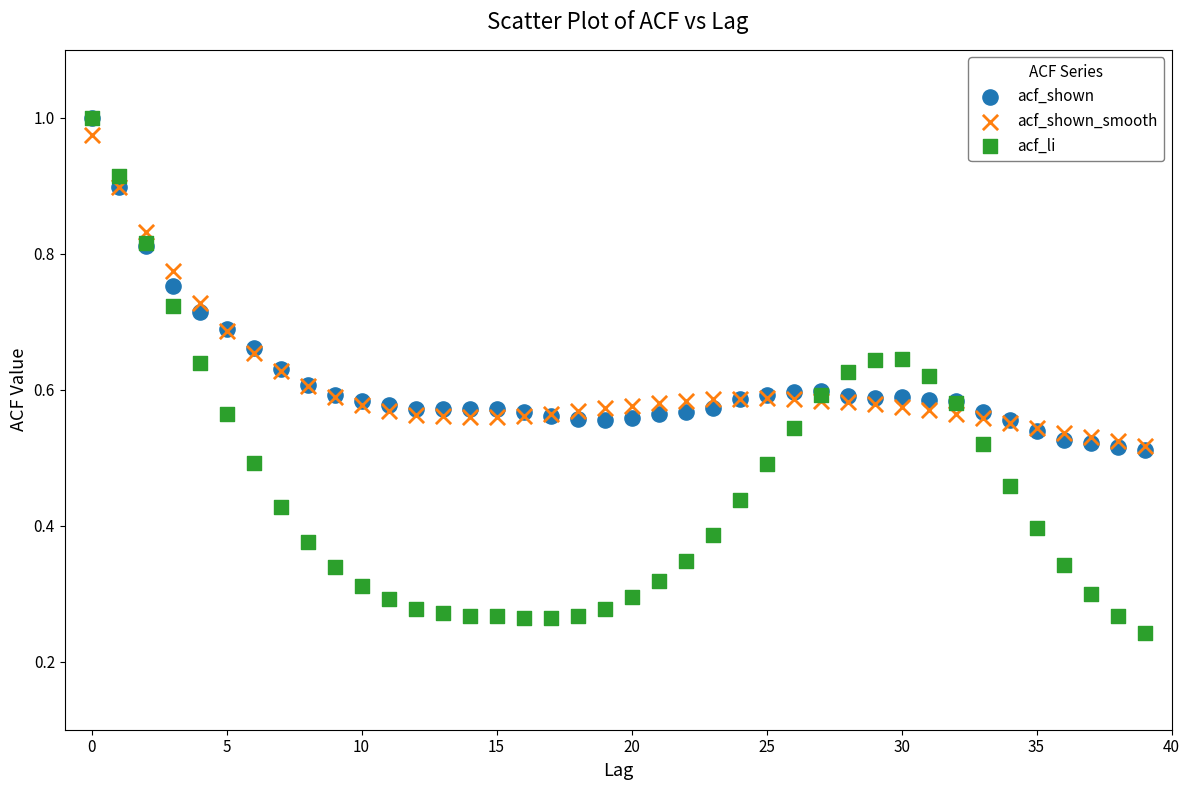

What are all the series names shown in the legend?

acf_shown, acf_shown_smooth, acf_li